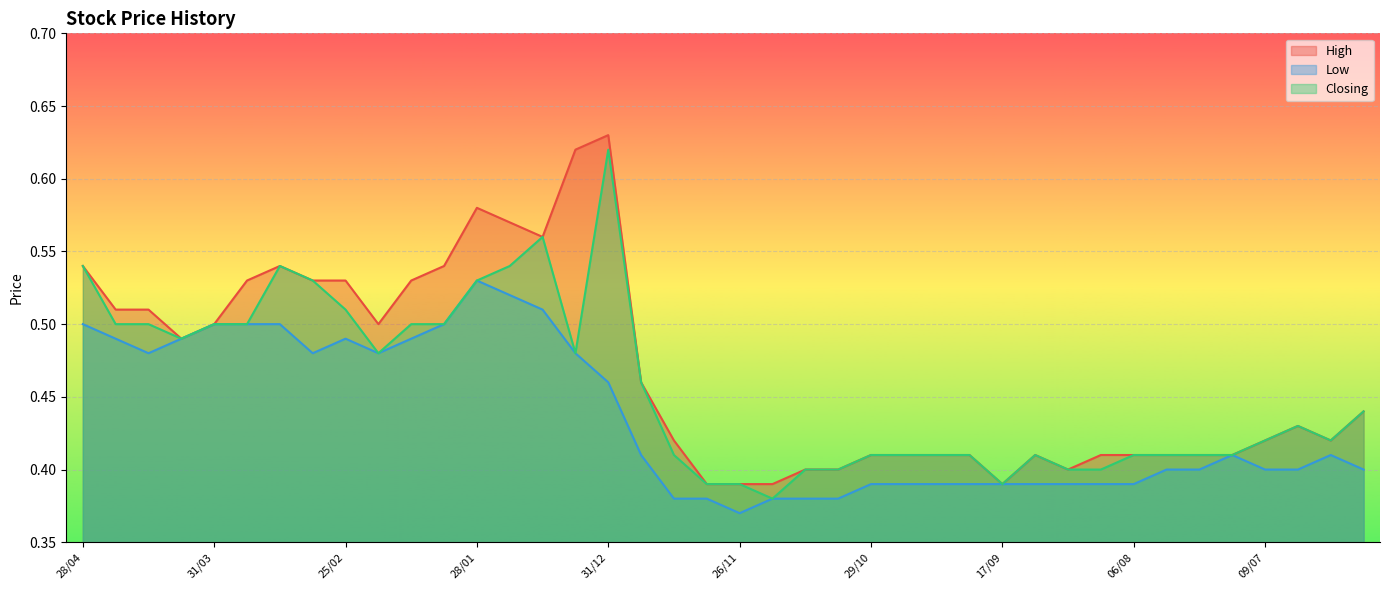

What value does the High series have at 07/01?

0.6